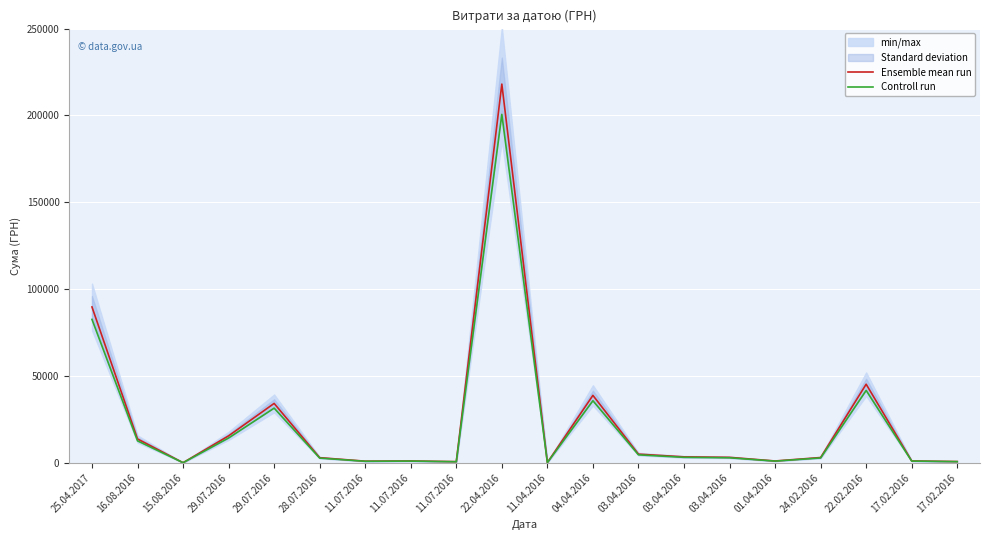

What is the spread (max minus min) of values at 03.04.2016?

396.1